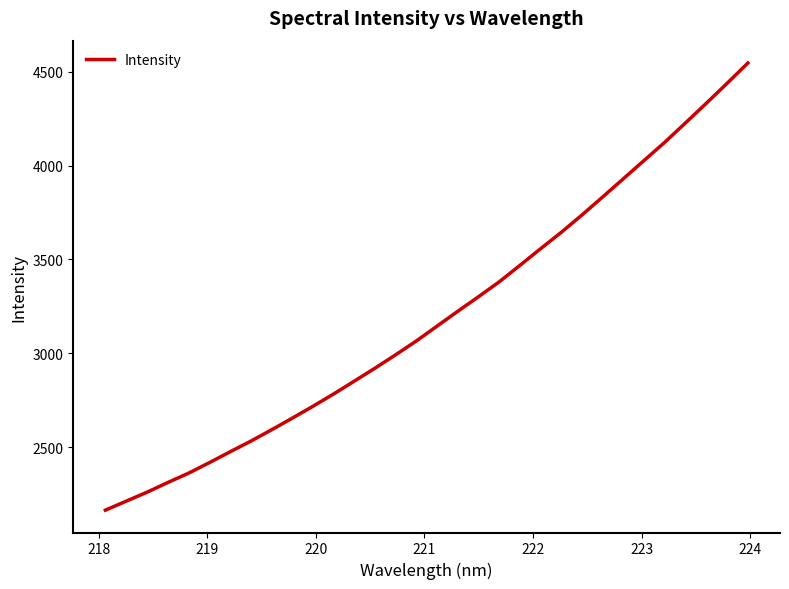

What is the difference between the maximum and minimum values?

2381.4